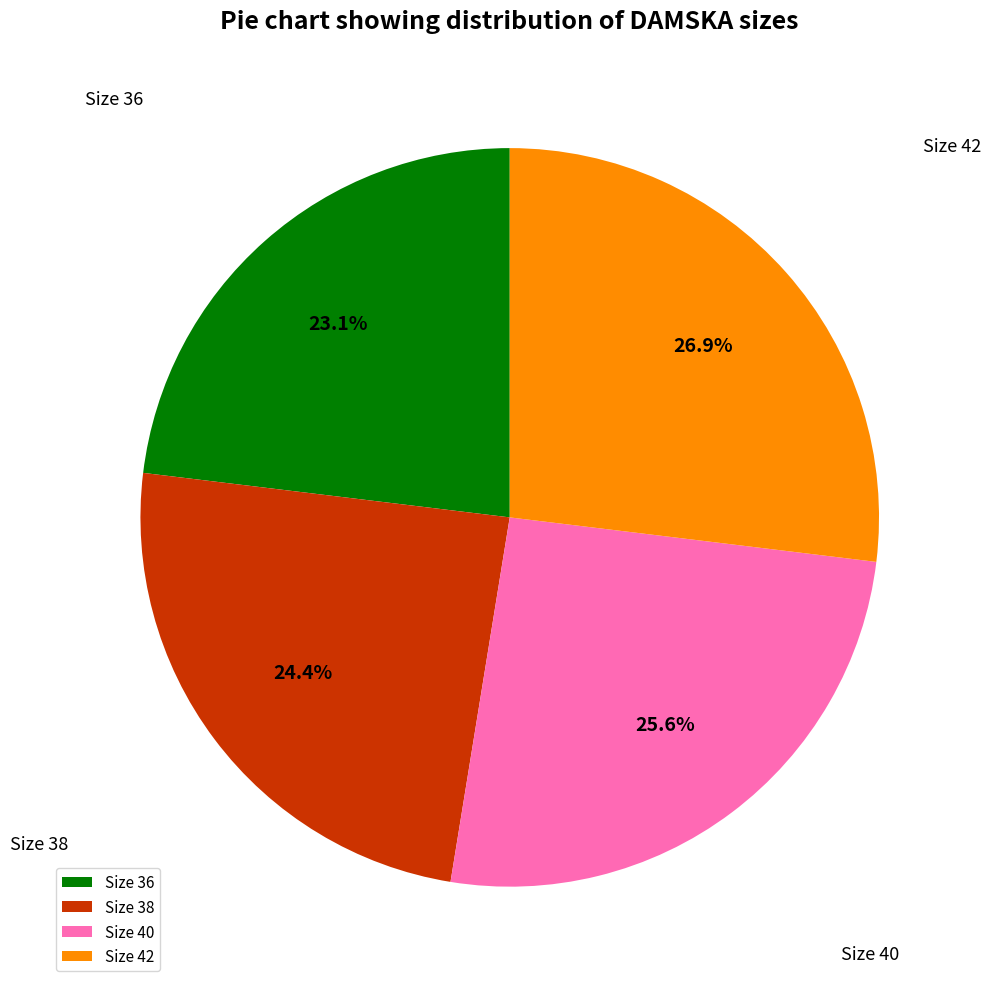

What percentage is NOT represented by Size 36?

76.9%